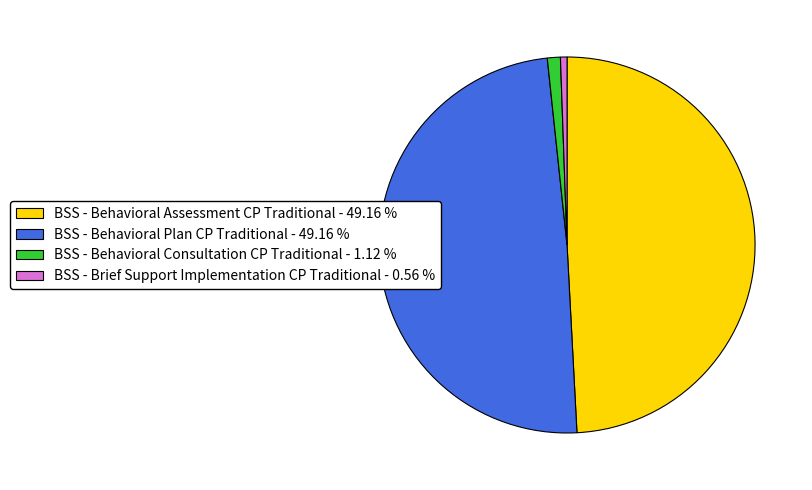

Does any single category account for the majority?

No